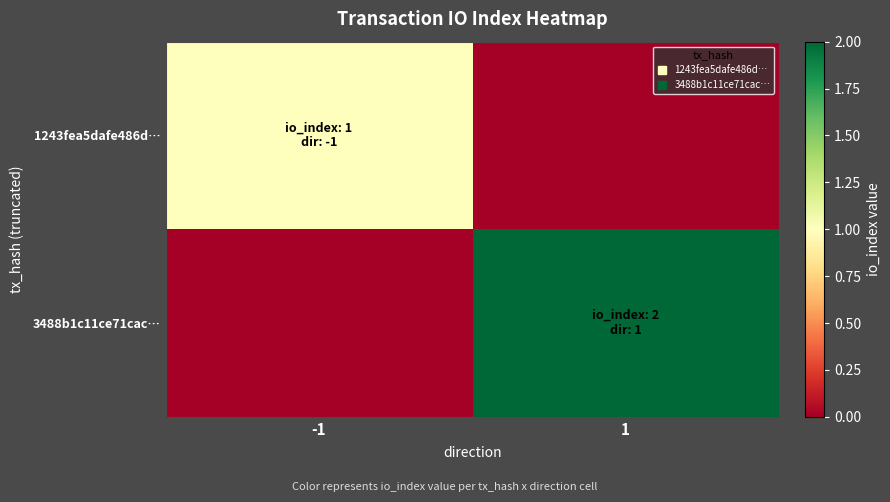

At which category is the sum across all series the highest?

1